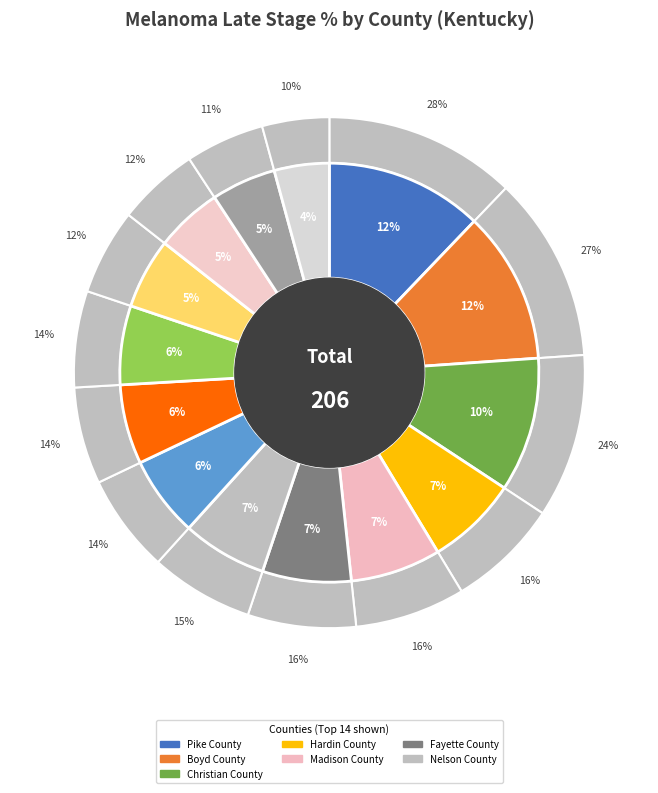

Between Hardin County and Madison County, which is larger?

Hardin County